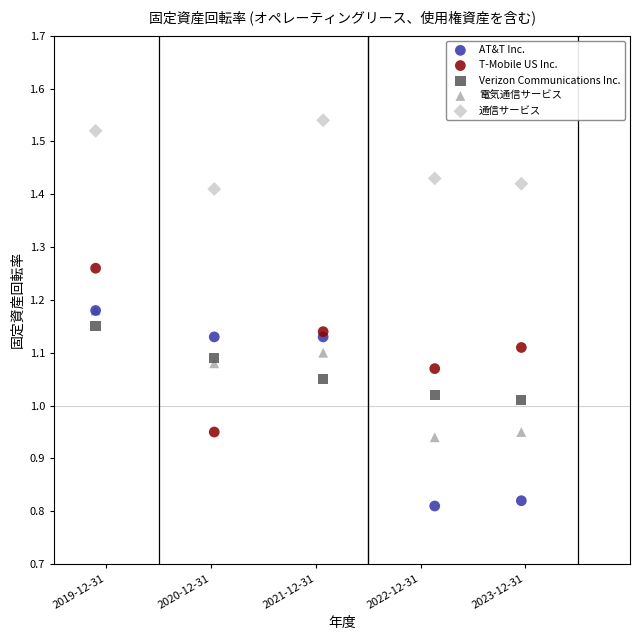

Which series has the widest spread of Y values?

AT&T Inc.